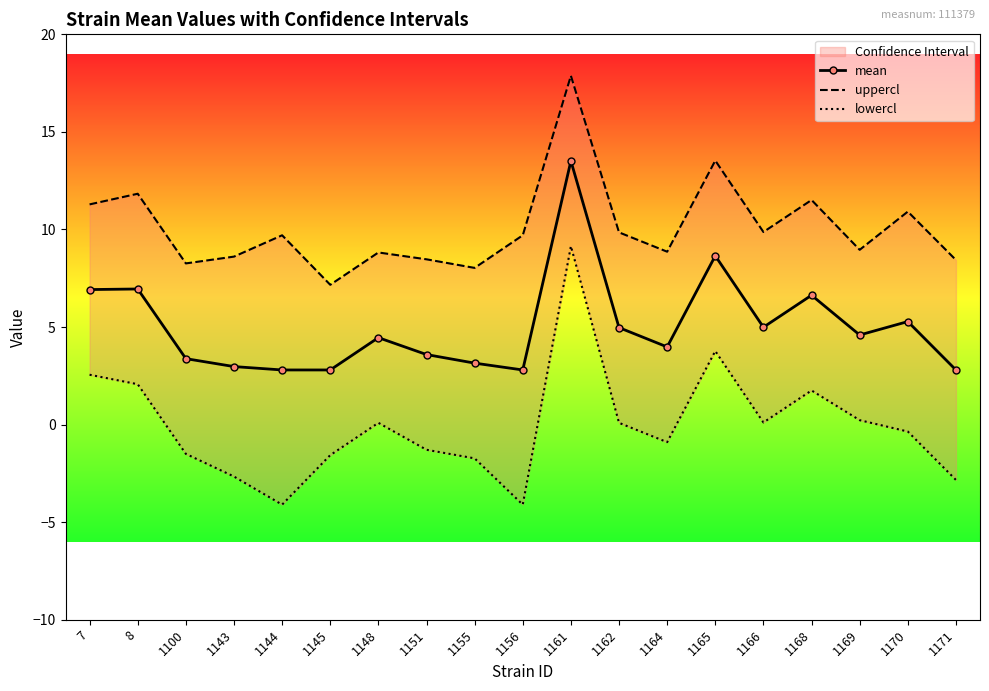

What is the average value of the uppercl series?

10.1